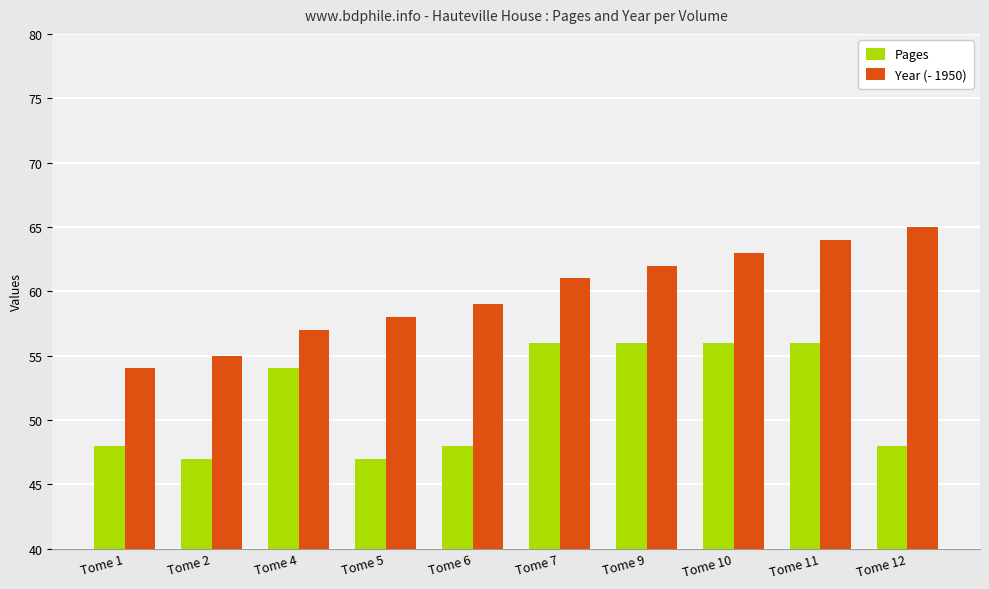

Rank the series by their average value, from highest to lowest.

Year (- 1950), Pages